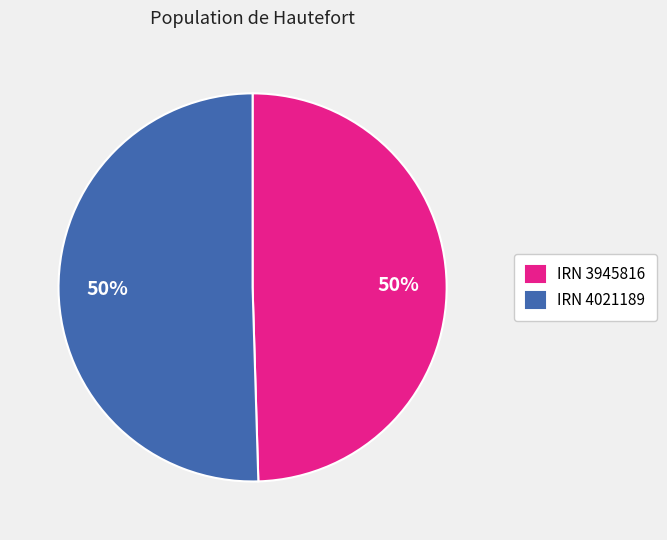

To the nearest percent, what is the average slice percentage?

50%